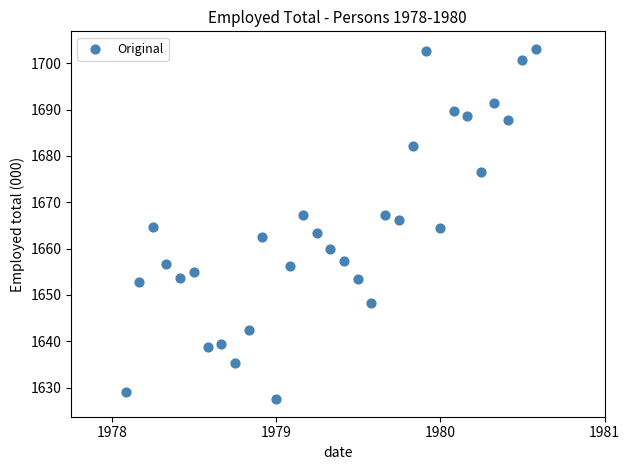

What is the range of Y values (max minus min)?

75.6